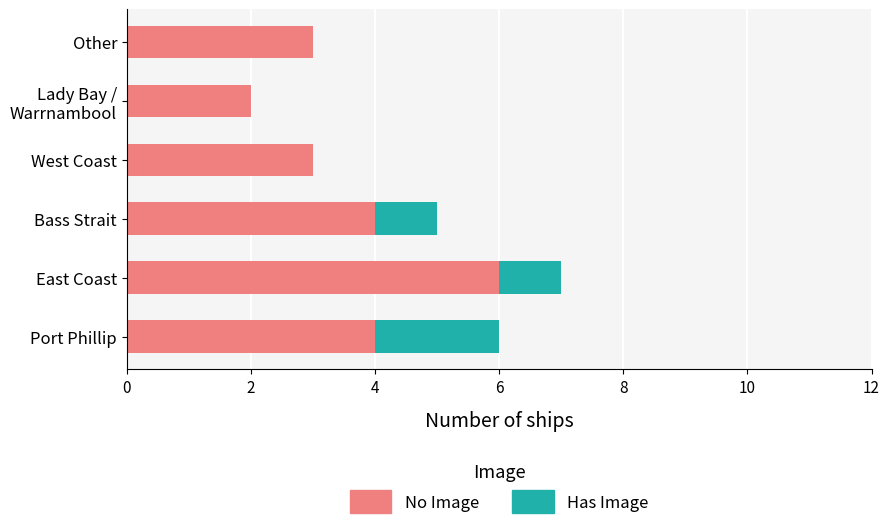

What is the total value across all series at Port Phillip?

6